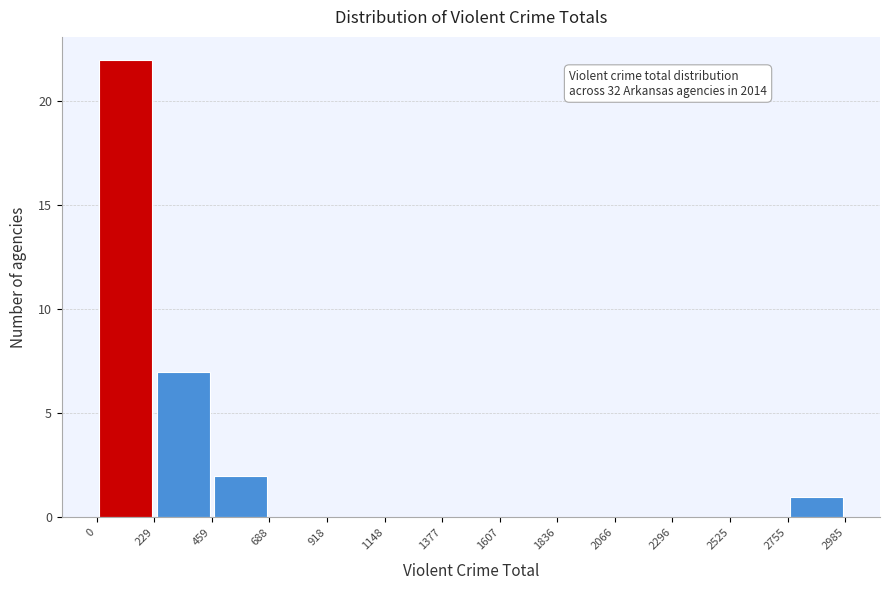

Over which range of the x-axis is the bar tallest?

0 to 229